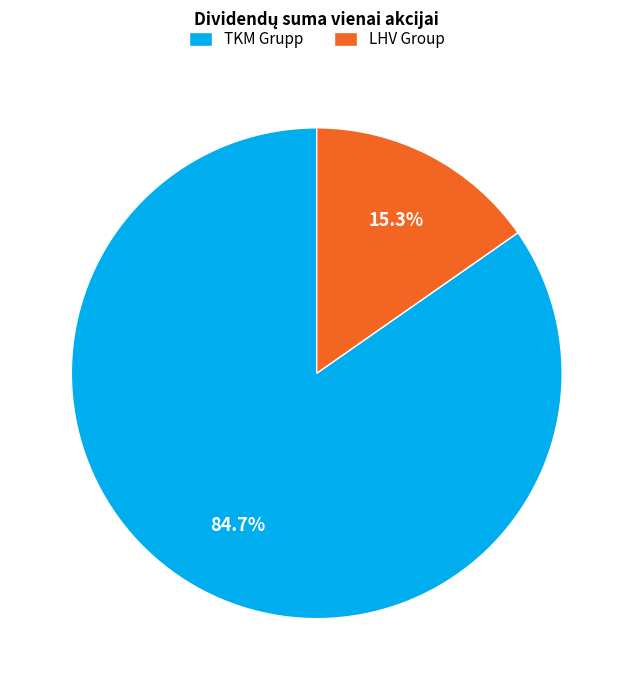

What is the smallest slice in the pie chart?

LHV Group